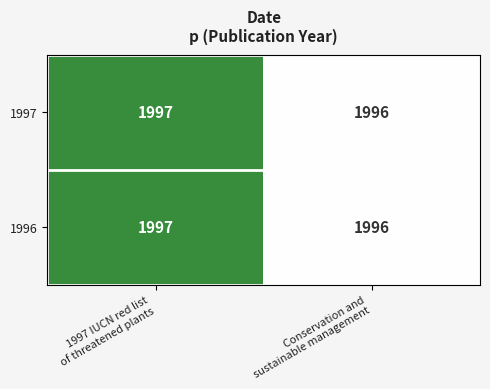

What is the sum of all 1996 values?

3993